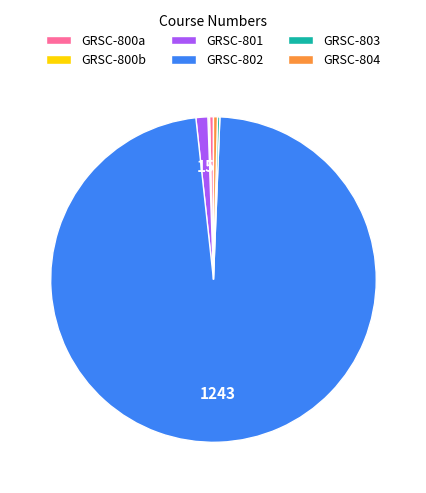

Is there any slice that represents more than half of the pie?

Yes